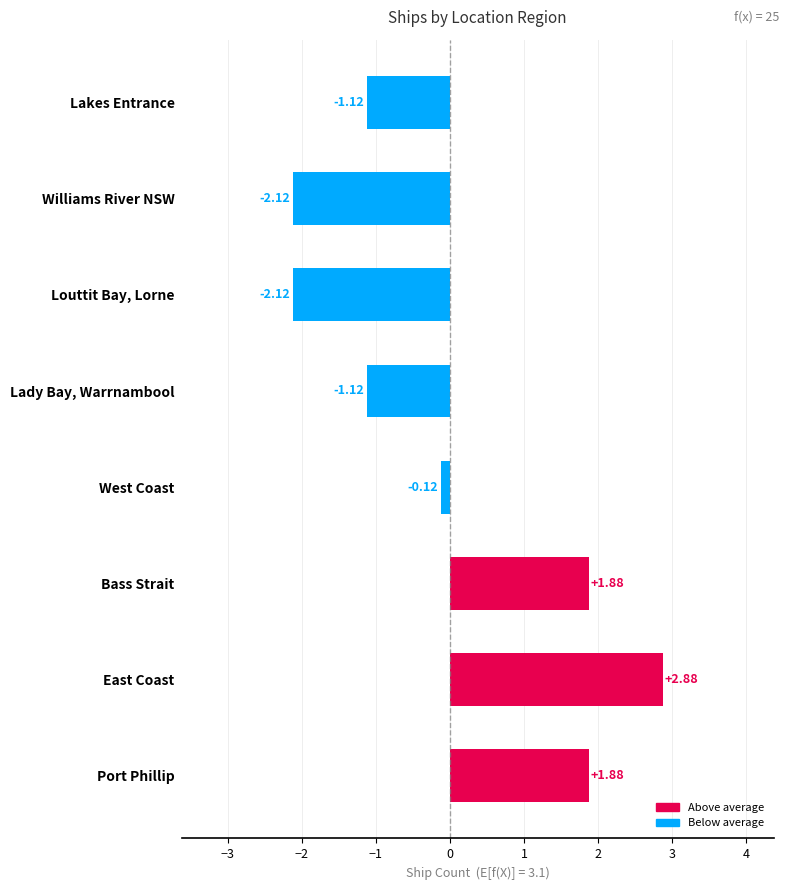

Which label corresponds to the largest value in the chart?

East Coast